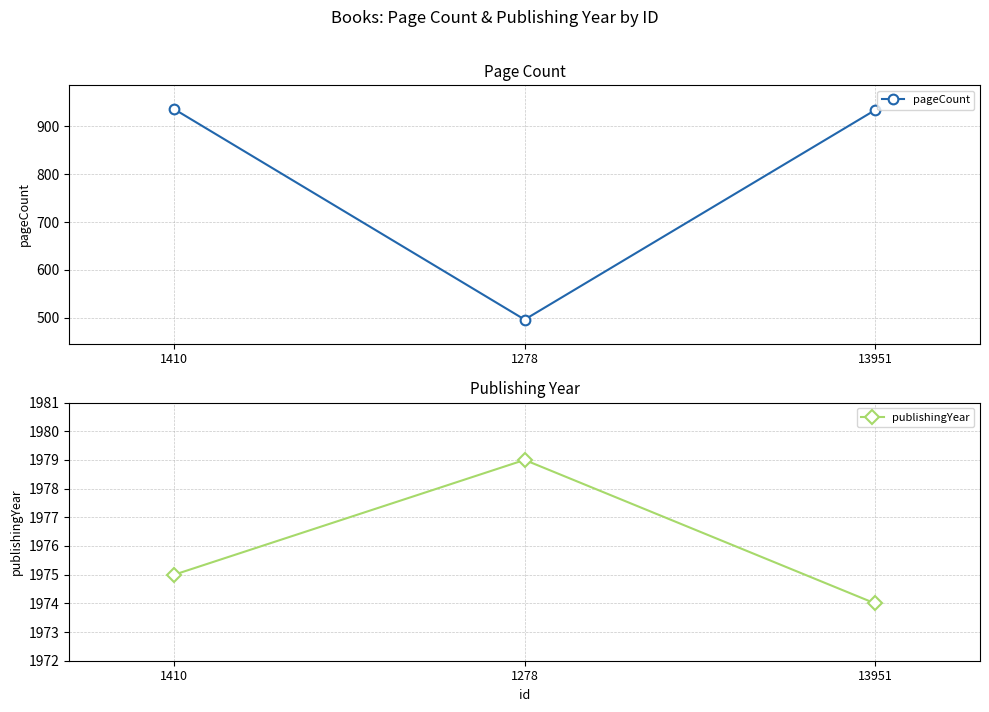

The value of publishingYear at 13951 is 1974. True or false?

True